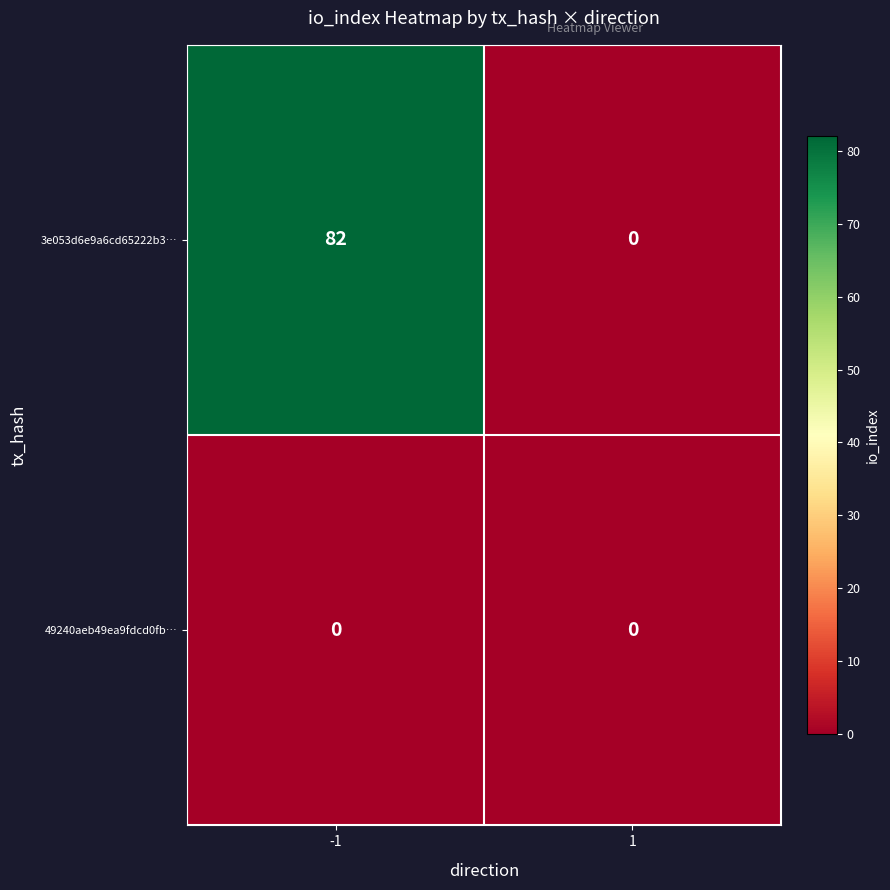

What is the maximum value shown in the chart?

82